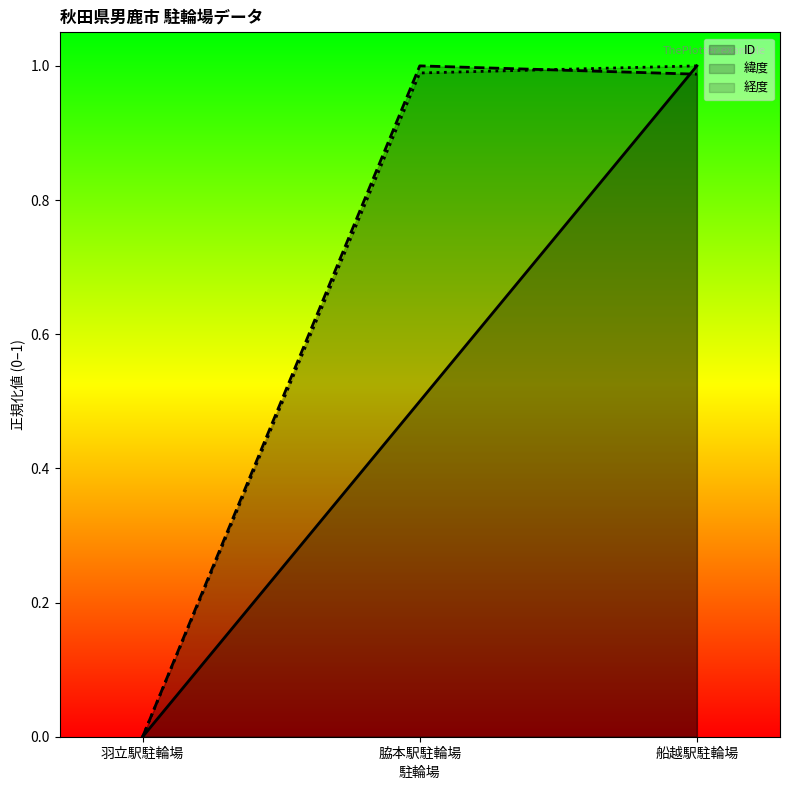

Is the value of 経度 at 羽立駅駐輪場 greater than the value of ID at 船越駅駐輪場?

No